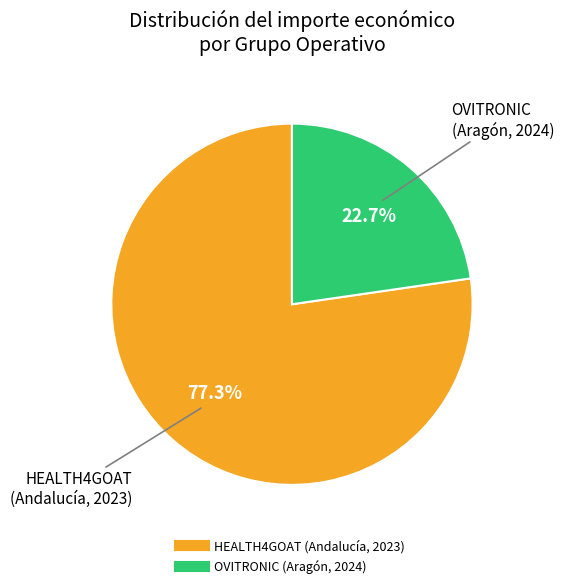

How many segments does this pie chart have?

2